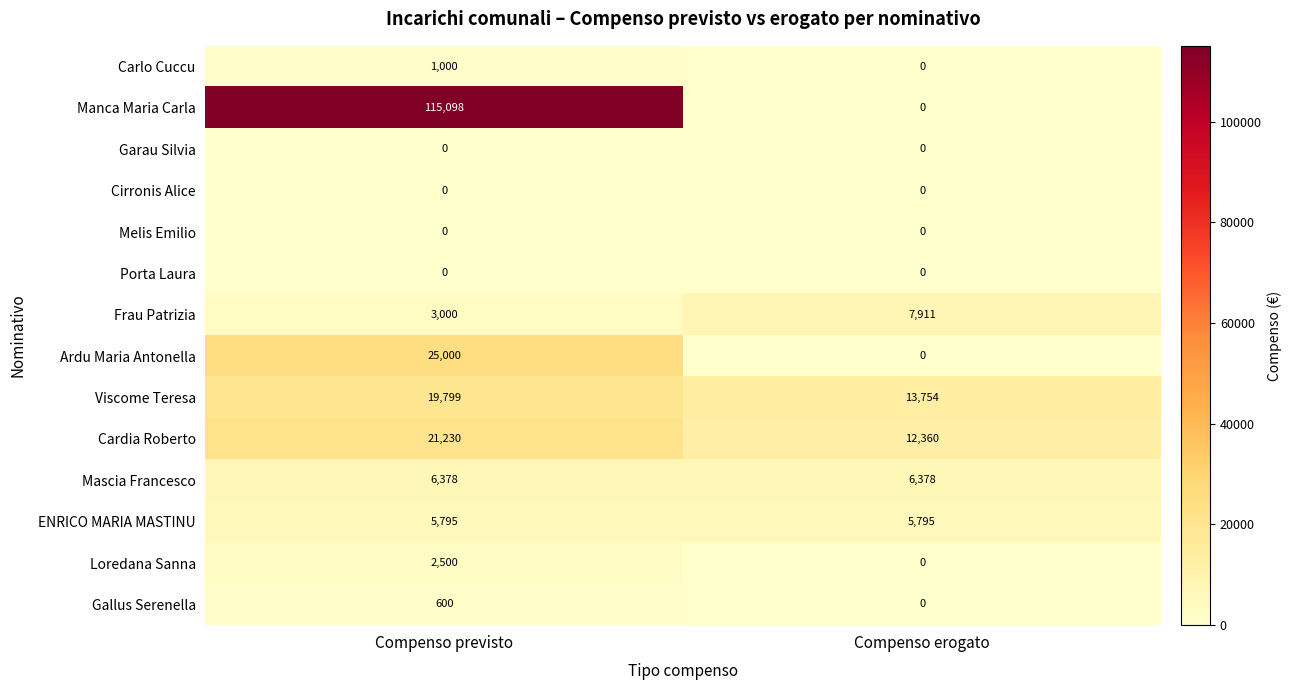

Which series changed the most between Compenso previsto and Compenso erogato?

Manca Maria Carla